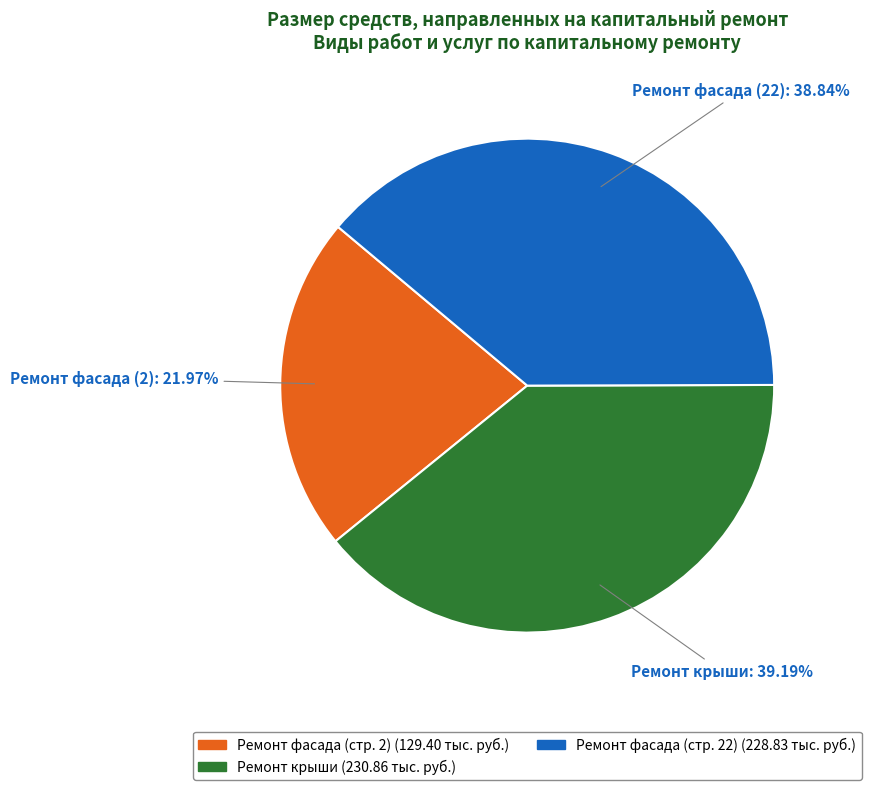

What percentage is NOT represented by Ремонт крыши?

60.8%